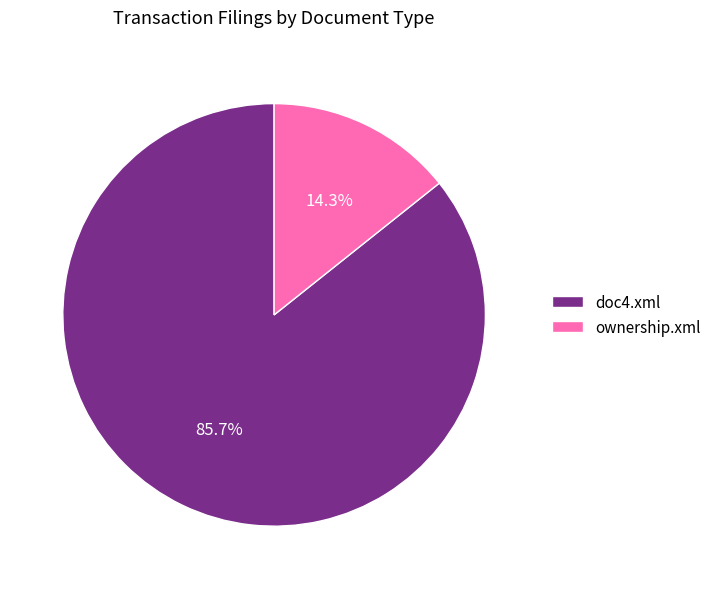

What percentage is the doc4.xml slice, to the nearest percent?

86%